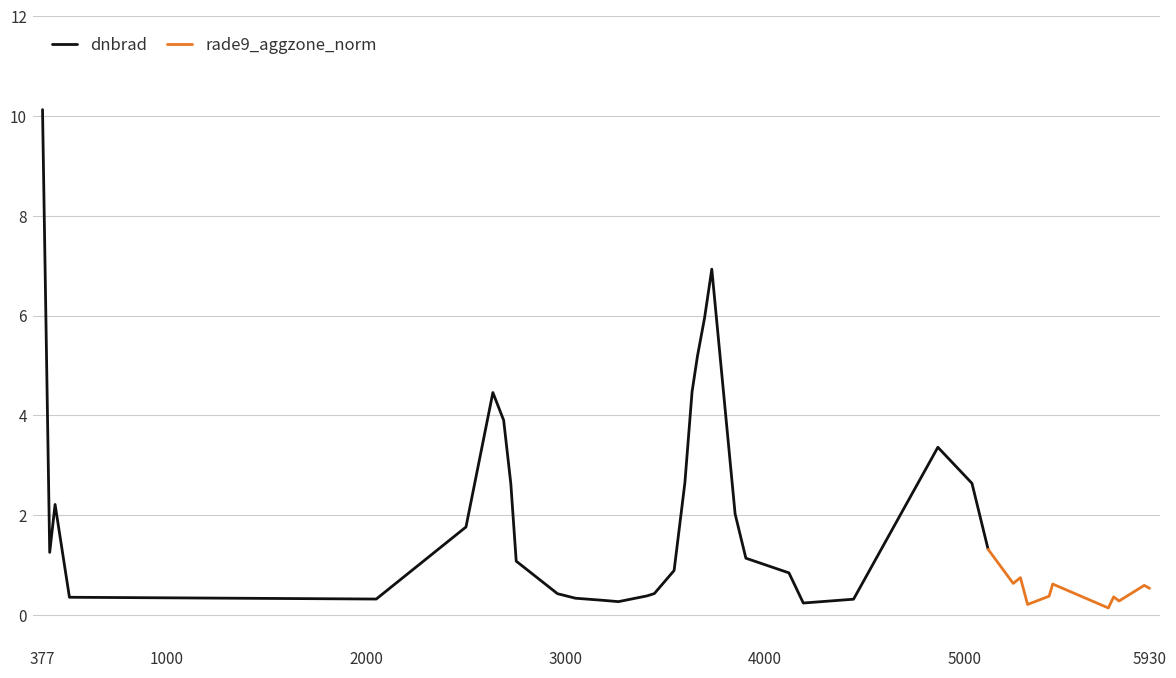

What is the average value of the dnbrad series?

2.3